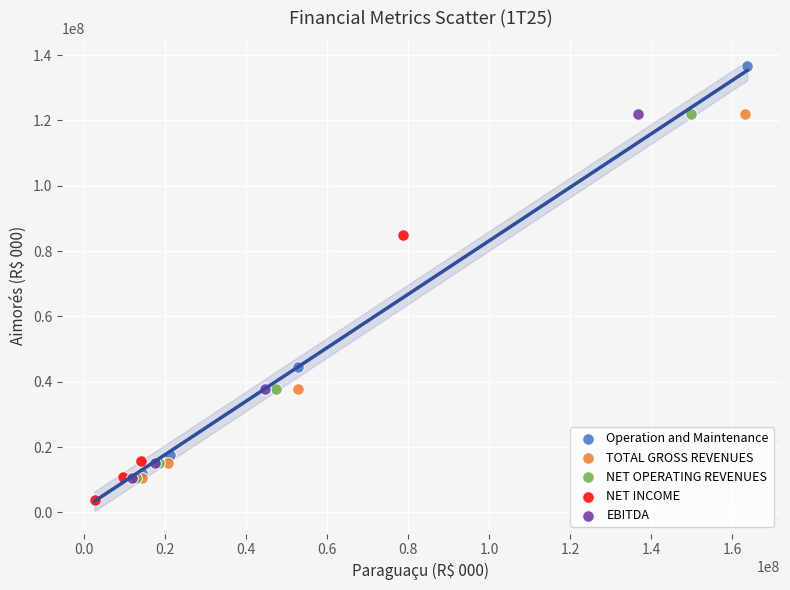

Which series has the widest spread of Y values?

Operation and Maintenance